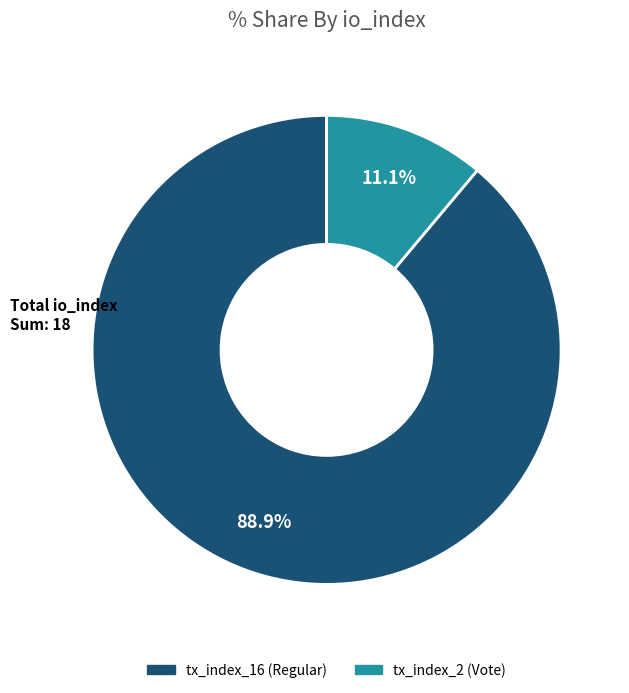

How many segments does this pie chart have?

2